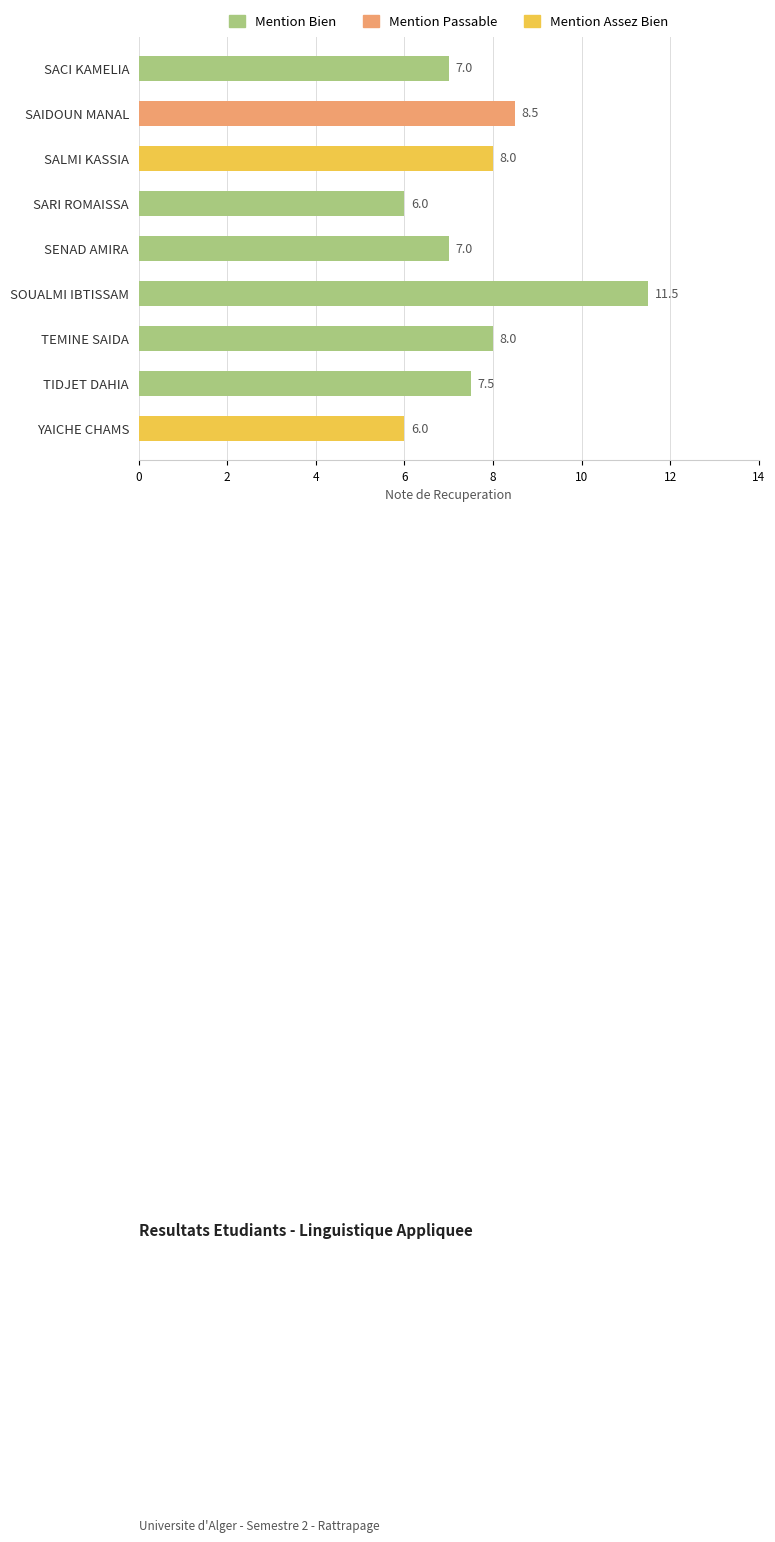

Between SAIDOUN MANAL and SARI ROMAISSA, which is larger?

SAIDOUN MANAL